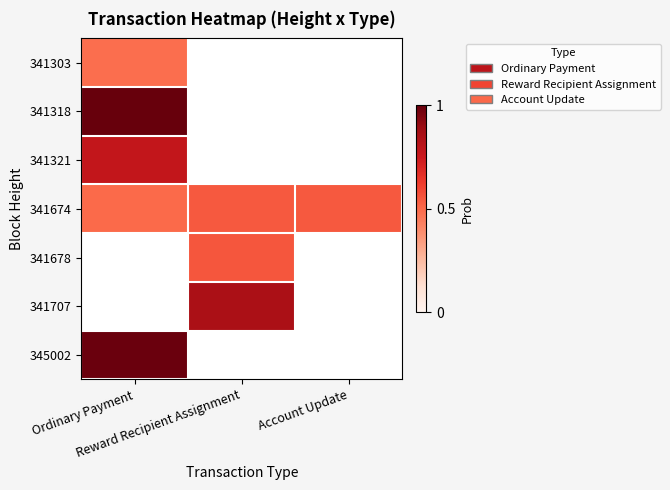

Reading right to left, transcribe all the data shown in this chart.

341303: Account Update=0.0	Reward Recipient Assignment=0.0	Ordinary Payment=0.5
341318: Account Update=0.0	Reward Recipient Assignment=0.0	Ordinary Payment=1.0
341321: Account Update=0.0	Reward Recipient Assignment=0.0	Ordinary Payment=0.8
341674: Account Update=0.5	Reward Recipient Assignment=0.5	Ordinary Payment=0.5
341678: Account Update=0.0	Reward Recipient Assignment=0.6	Ordinary Payment=0.0
341707: Account Update=0.0	Reward Recipient Assignment=0.9	Ordinary Payment=0.0
345002: Account Update=0.0	Reward Recipient Assignment=0.0	Ordinary Payment=1.0